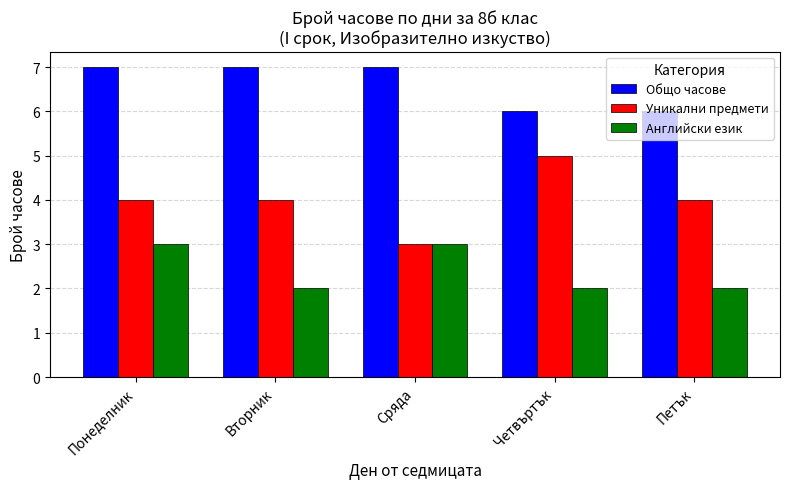

Reading right to left, what are all the values shown in this chart?

Общо часове: Петък=6	Четвъртък=6	Сряда=7	Вторник=7	Понеделник=7
Уникални предмети: Петък=4	Четвъртък=5	Сряда=3	Вторник=4	Понеделник=4
Английски език: Петък=2	Четвъртък=2	Сряда=3	Вторник=2	Понеделник=3